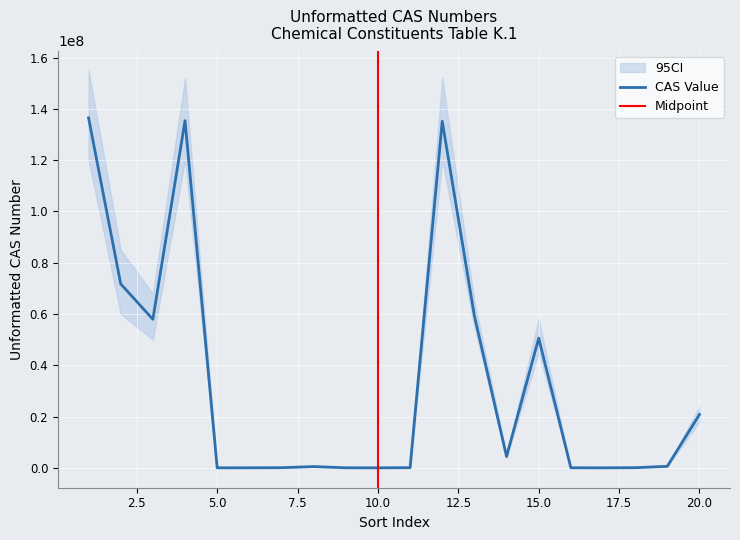

Is this an area chart (filled region under the line)?

No